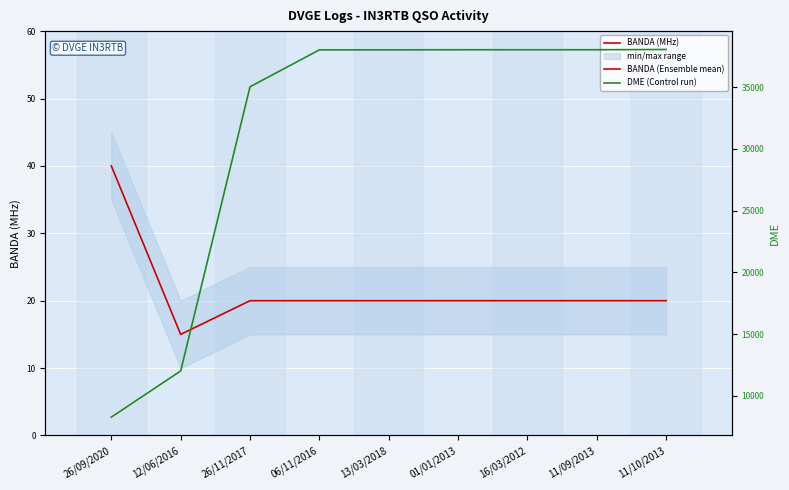

What is the maximum value shown in the chart?

38043